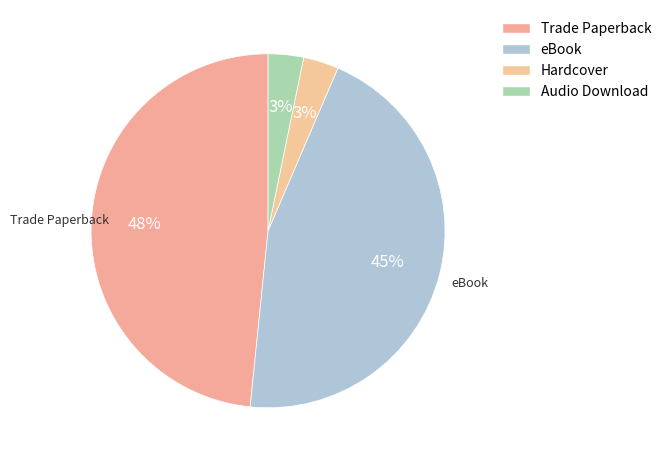

True or false: Hardcover accounts for 3% of the total.

True